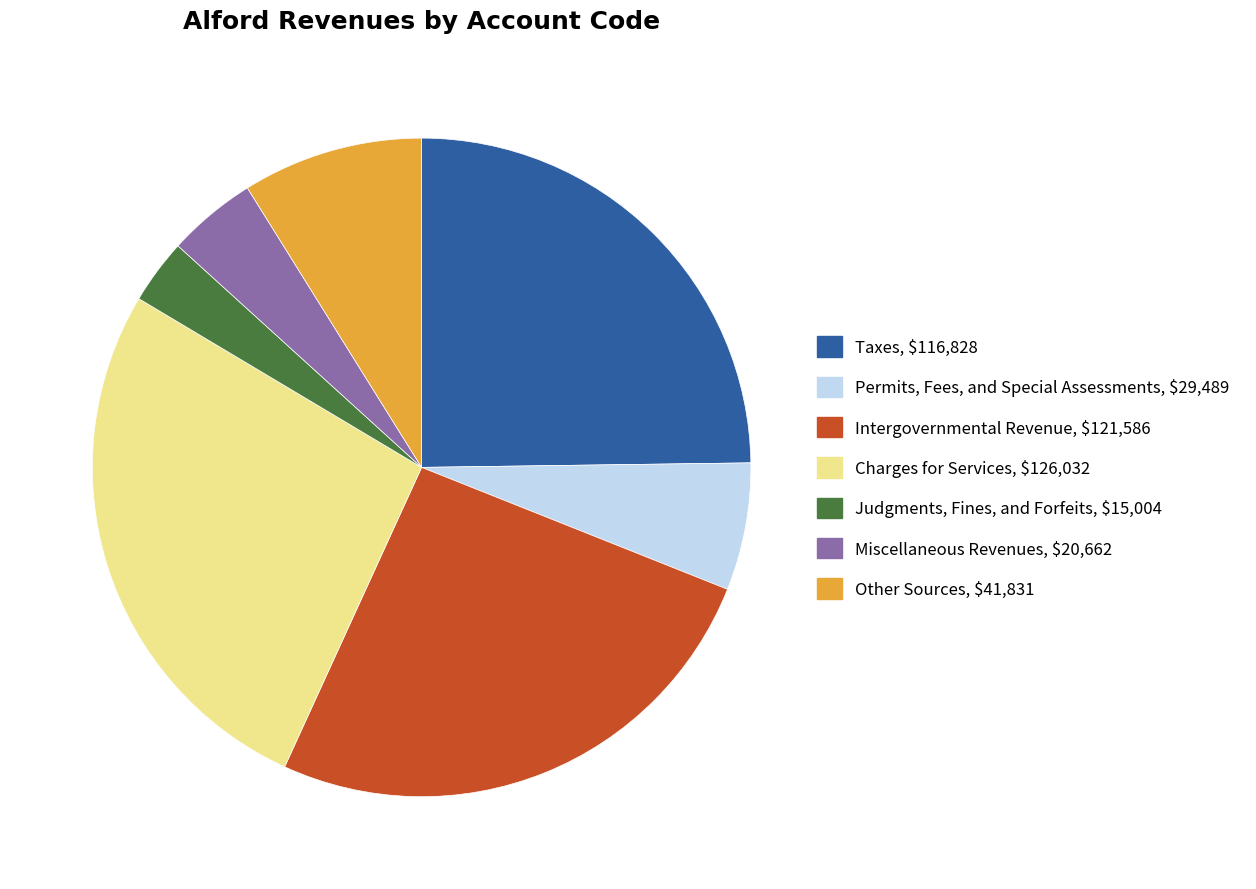

True or false: Permits, Fees, and Special Assessments accounts for 6% of the total.

True